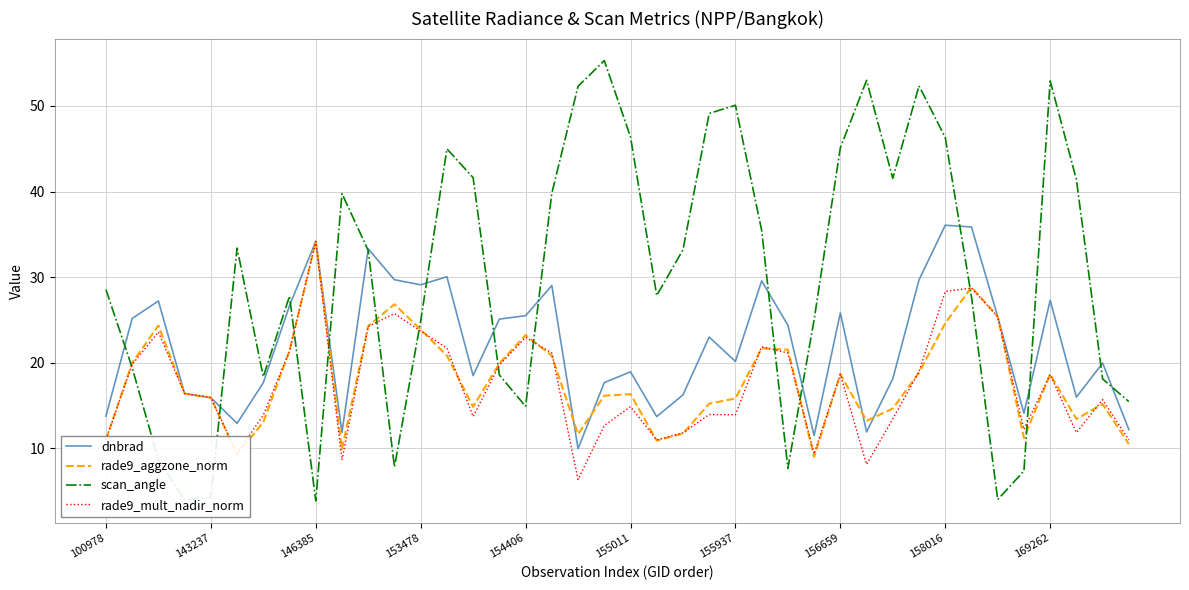

Which series has the widest spread of values?

scan_angle